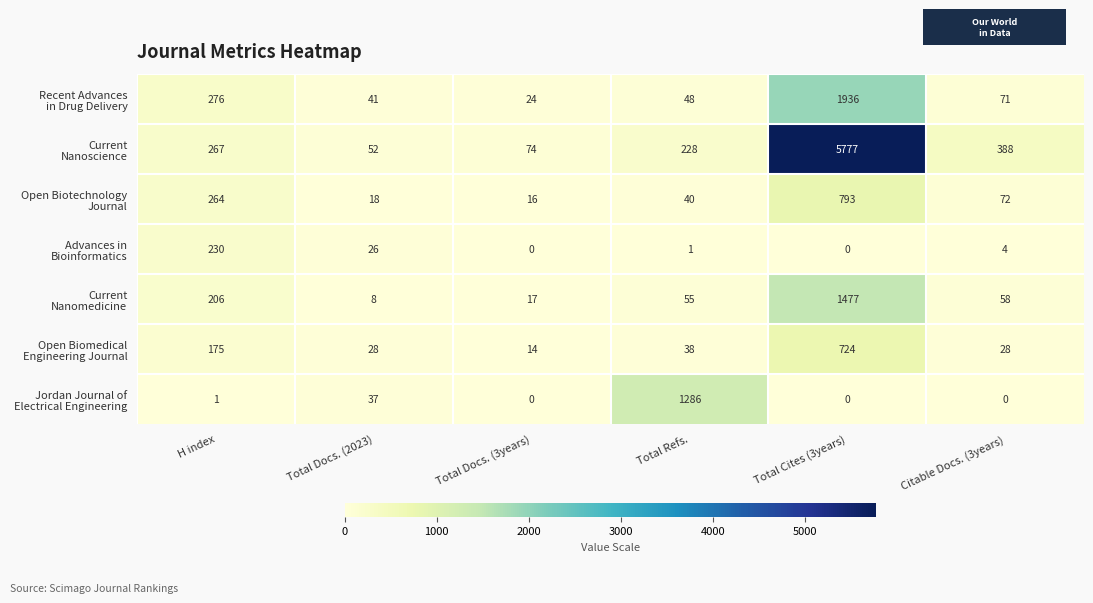

What is the total value across all series at H index?

1419